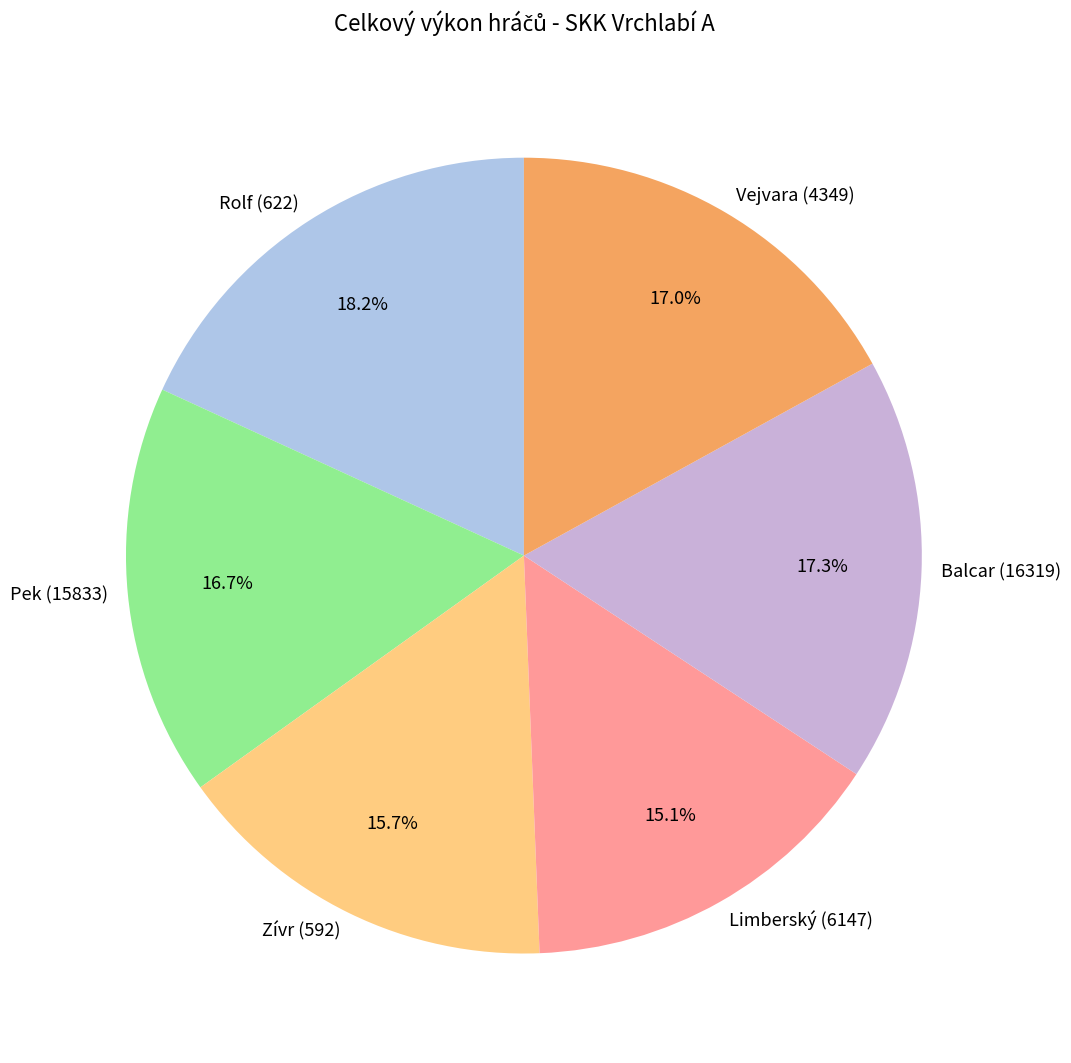

Between Limberský (6147) and Balcar (16319), which is larger?

Balcar (16319)